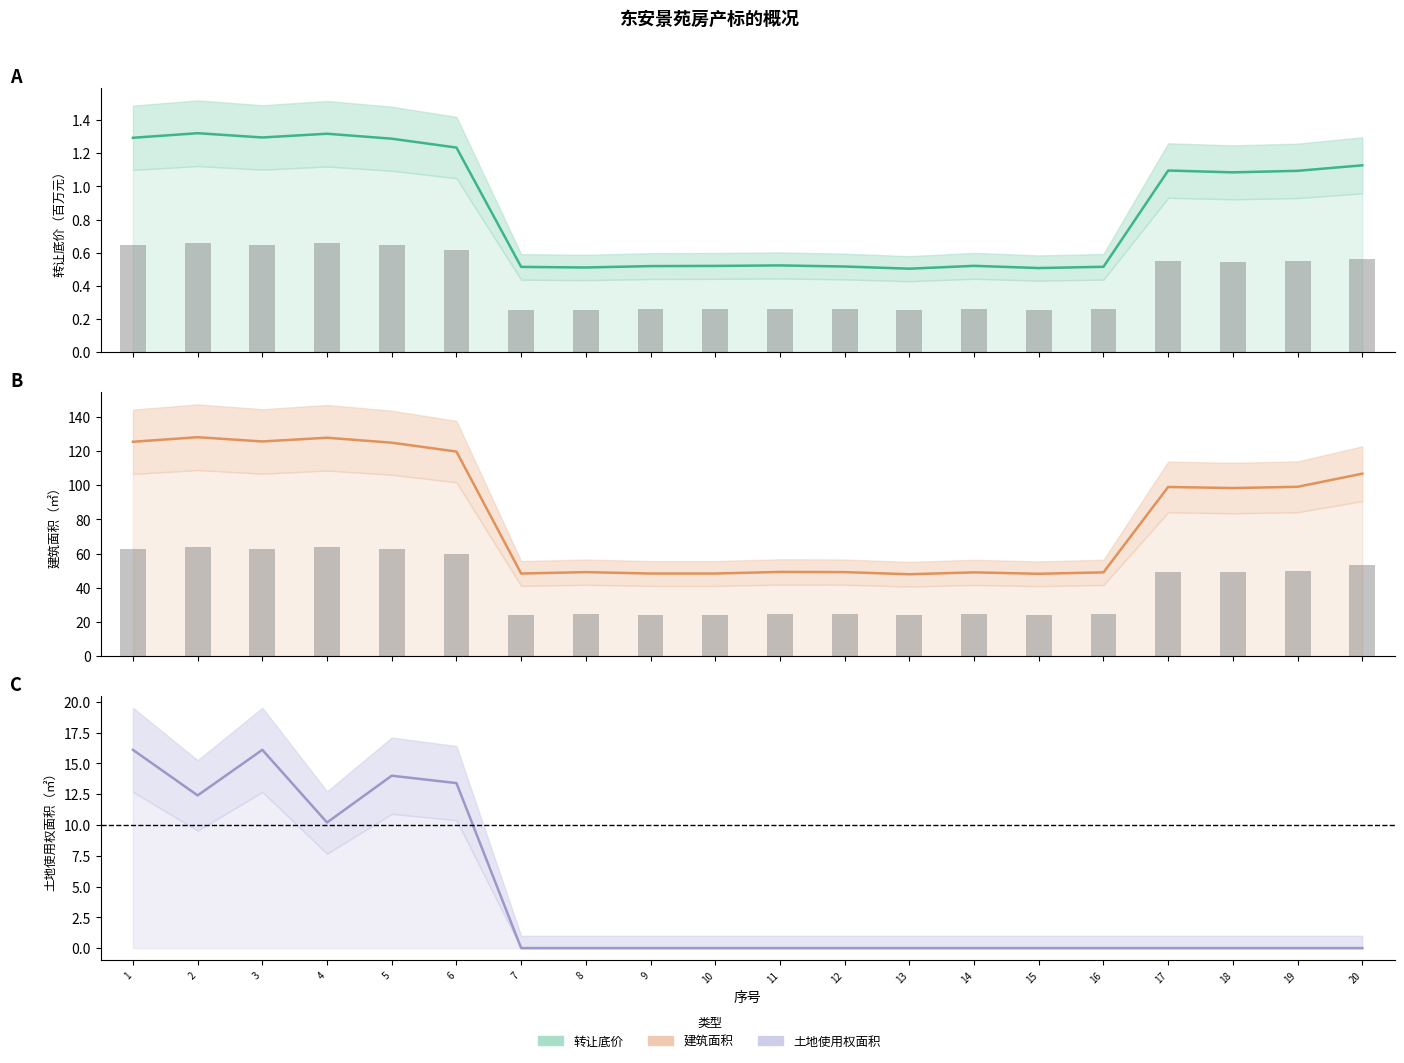

Count the 转让底价(元) values in the range 0 to 1.

10